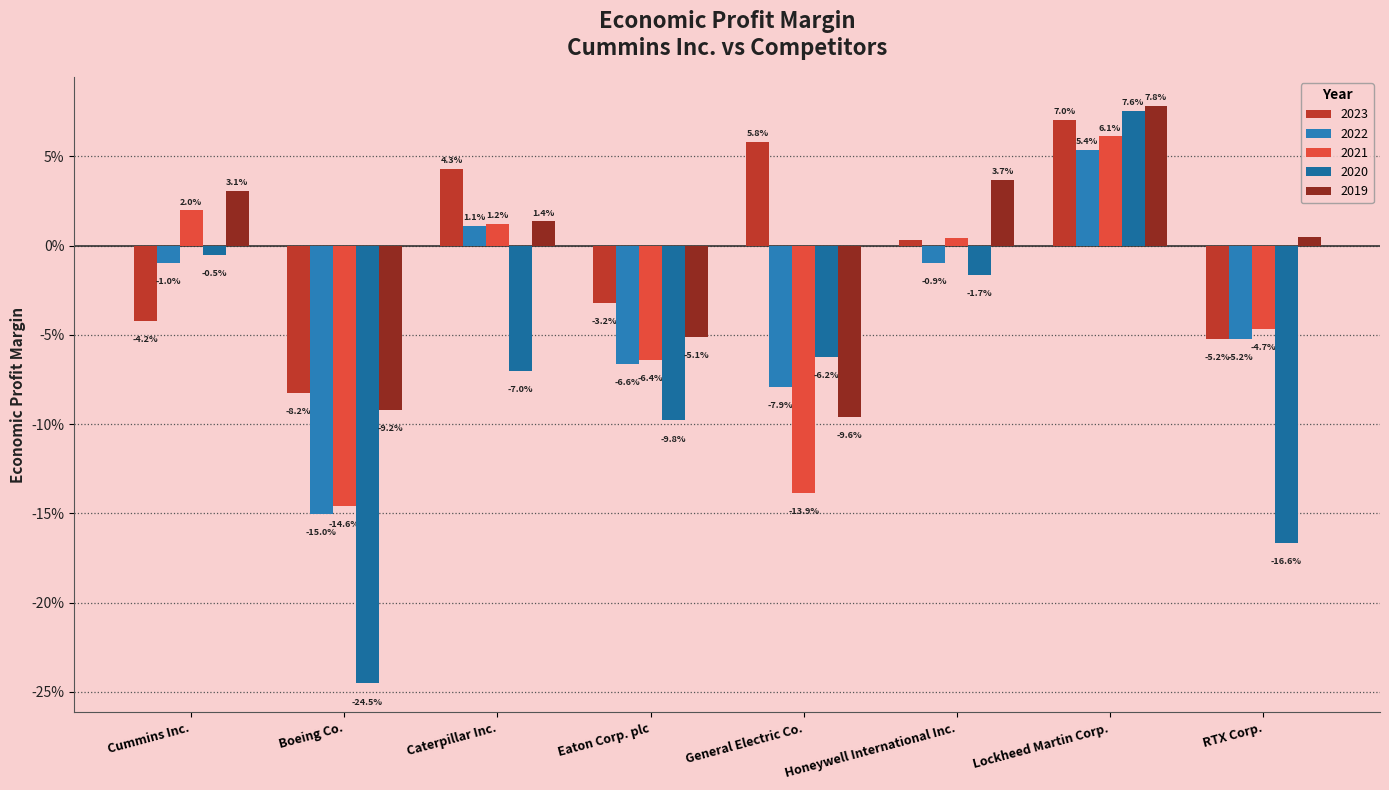

Reading left to right, transcribe all the data shown in this chart.

2023: -0.0	-0.1	0.0	-0.0	0.1	0.0	0.1	-0.1
2022: -0.0	-0.2	0.0	-0.1	-0.1	-0.0	0.1	-0.1
2021: 0.0	-0.1	0.0	-0.1	-0.1	0.0	0.1	-0.0
2020: -0.0	-0.2	-0.1	-0.1	-0.1	-0.0	0.1	-0.2
2019: 0.0	-0.1	0.0	-0.1	-0.1	0.0	0.1	0.0